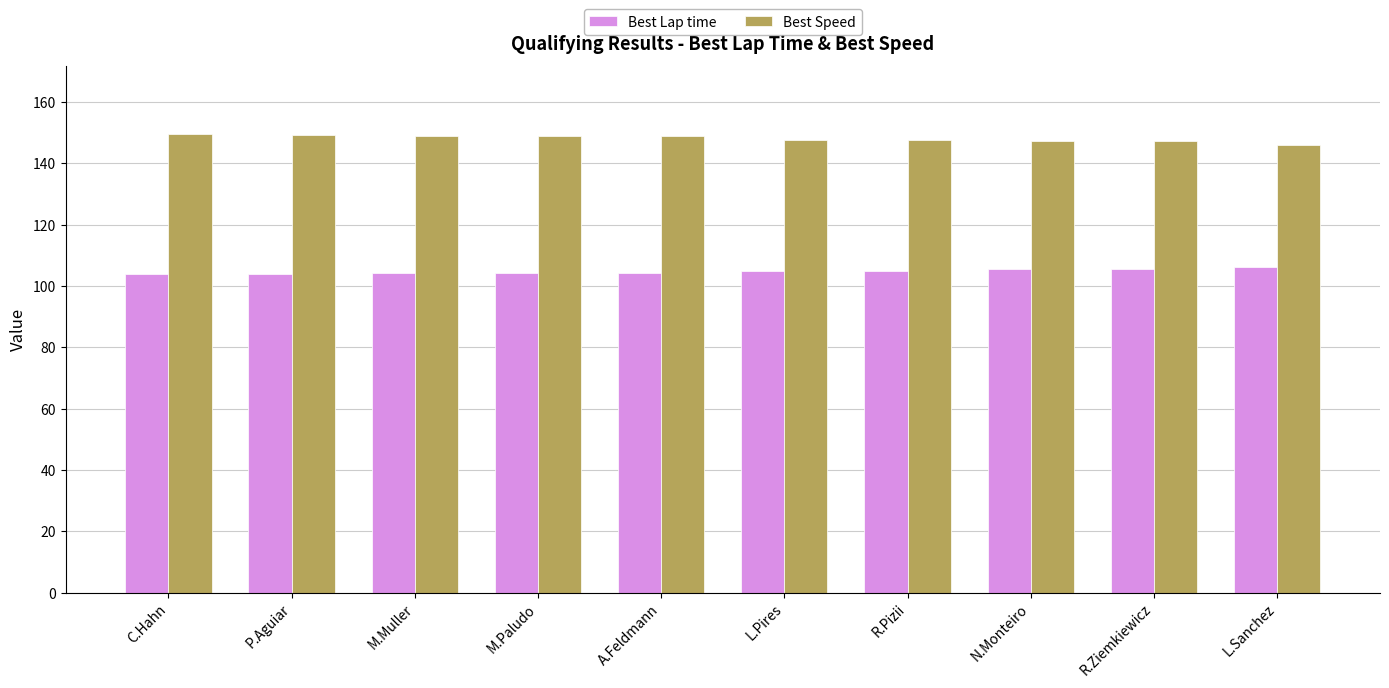

What is the spread (max minus min) of values at A.Feldmann?

44.5